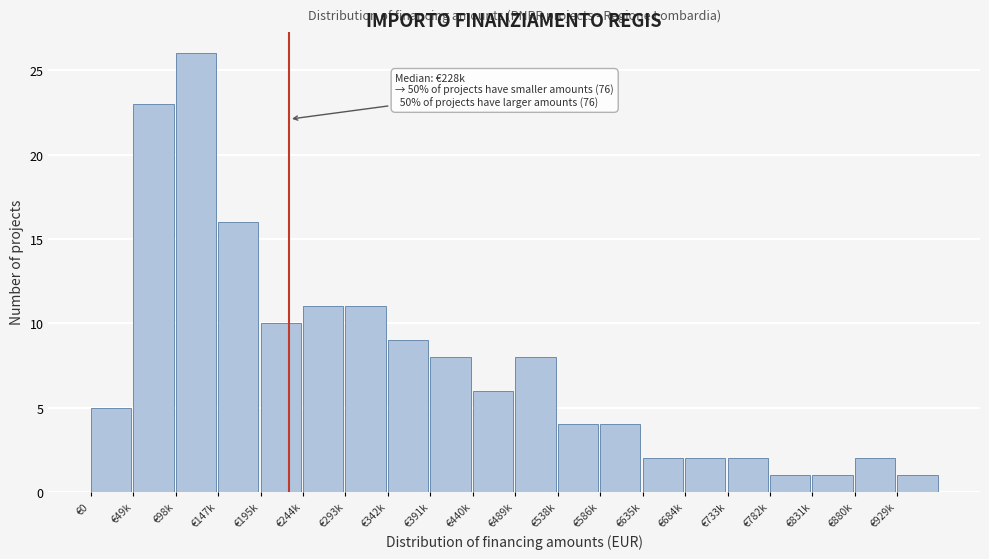

Reading left to right, transcribe all the data shown in this chart.

€0=5	€49k=23	€98k=26	€147k=16	€195k=10	€244k=11	€293k=11	€342k=9	€391k=8	€440k=6	€489k=8	€538k=4	€586k=4	€635k=2	€684k=2	€733k=2	€782k=1	€831k=1	€880k=2	€929k=1